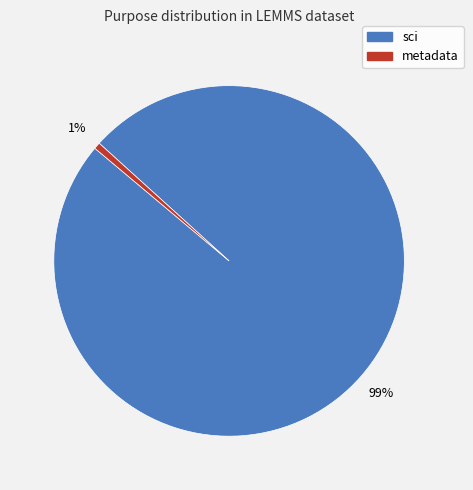

Does any single category account for the majority?

Yes